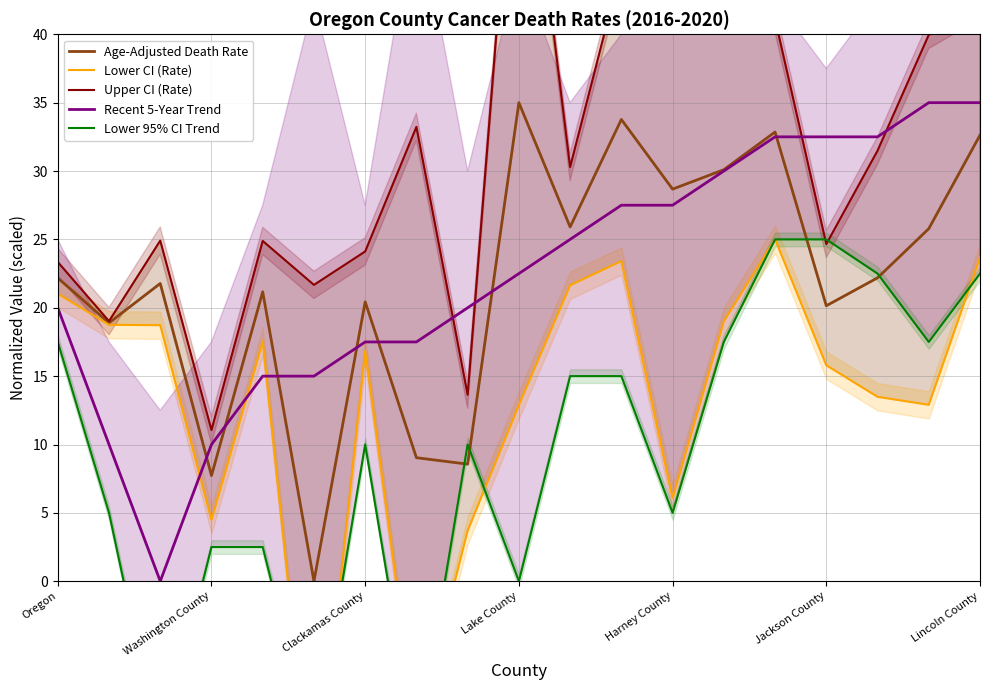

The value of Age-Adjusted Death Rate at Oregon is 22.2. True or false?

True